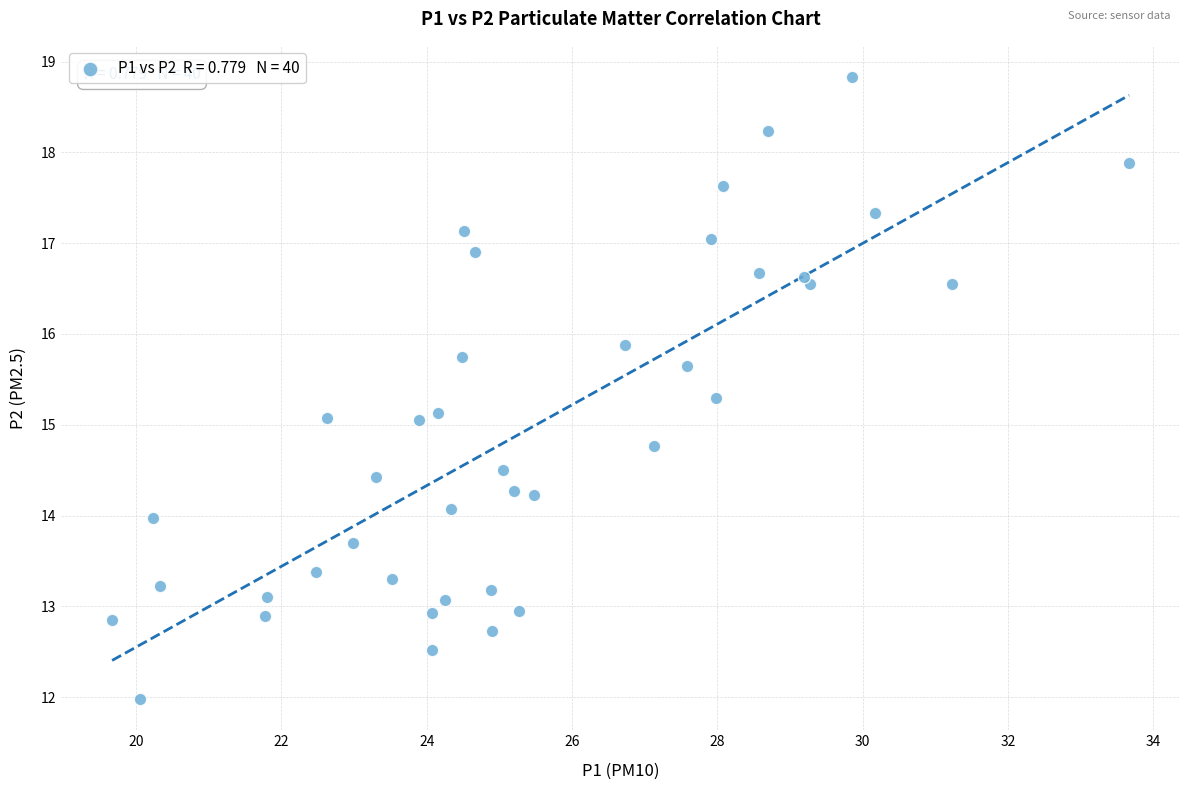

What is the range of X values (max minus min)?

14.0